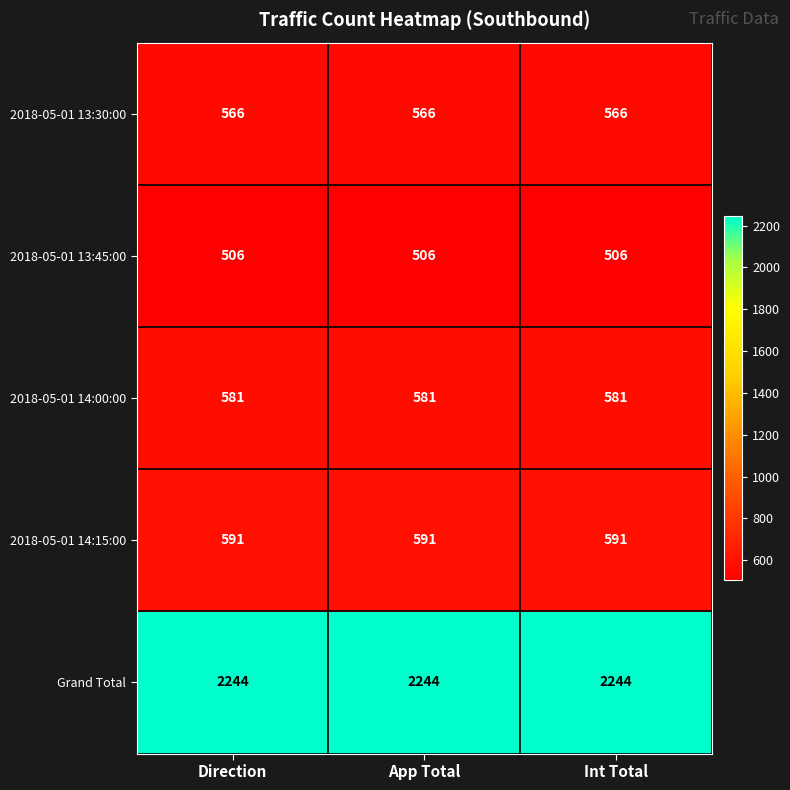

How many distinct data groups are displayed?

5